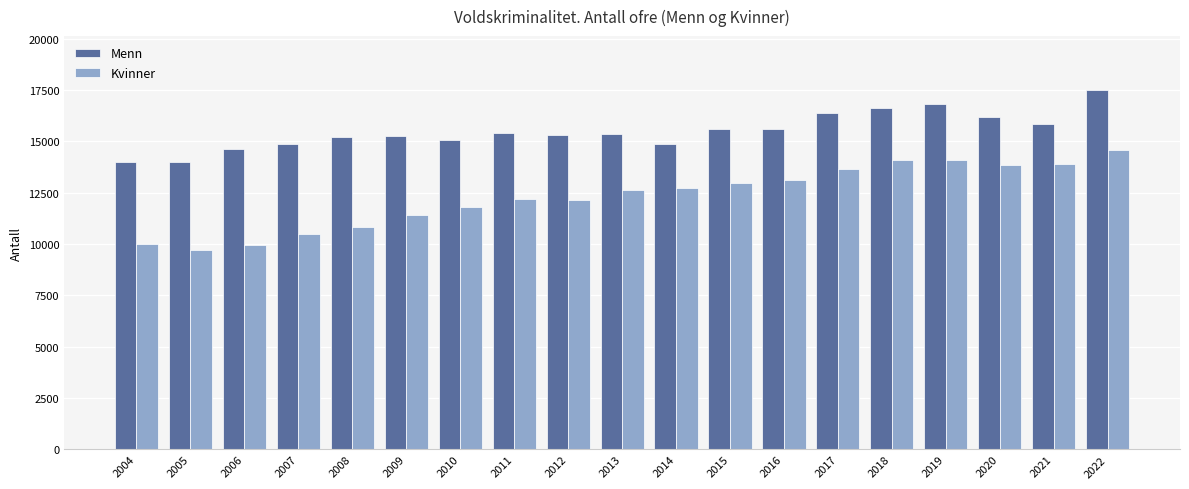

Which series has the widest spread of values?

Kvinner